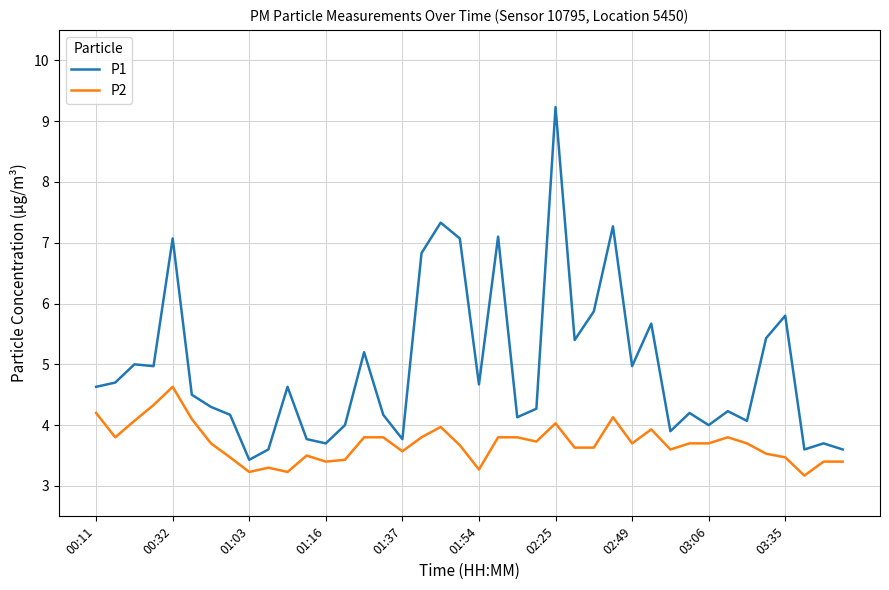

Which series has the largest range (max minus min)?

P1